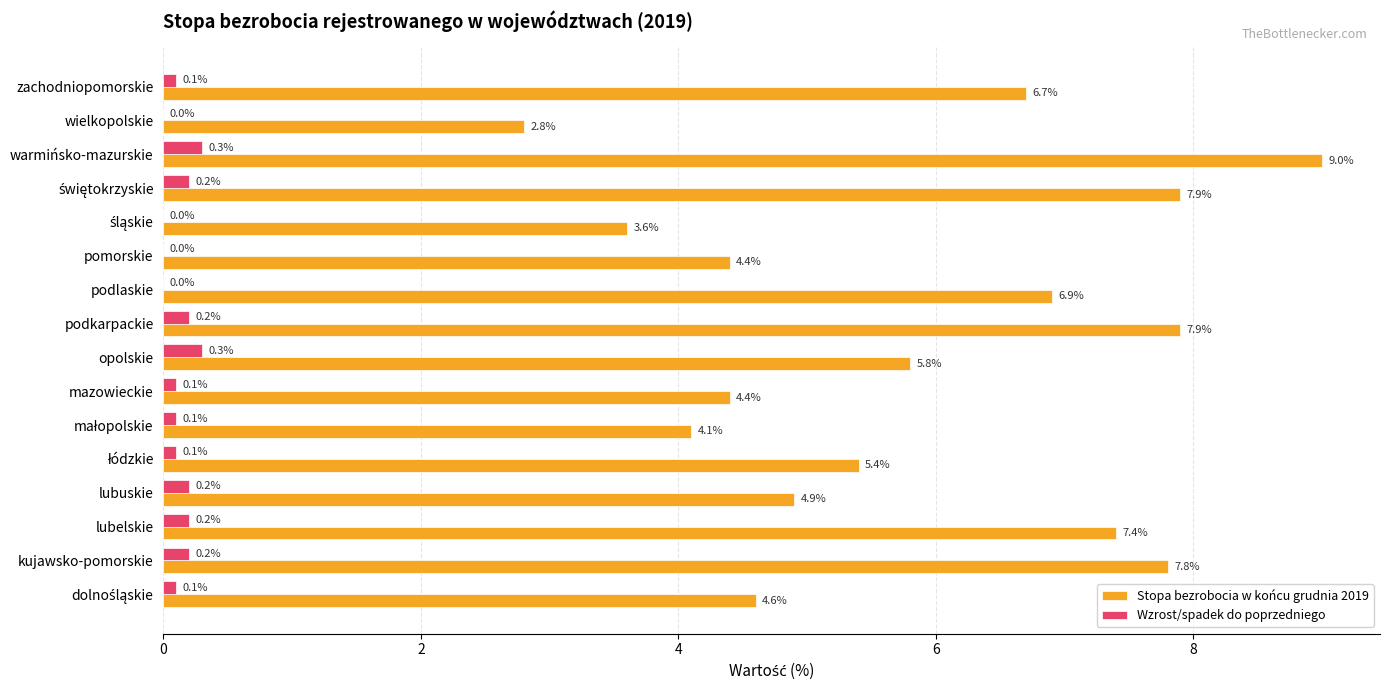

How many values in the Stopa bezrobocia w końcu grudnia 2019 series exceed 5?

9